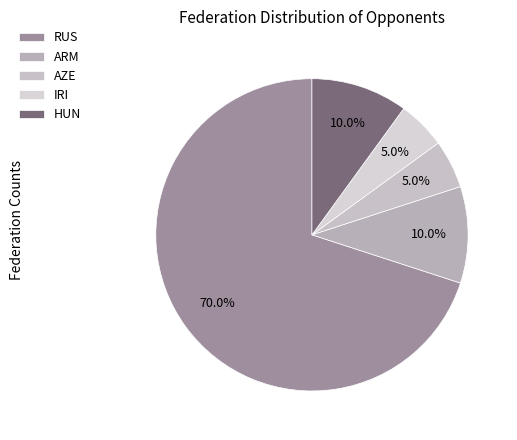

Count the number of slices in the pie.

5